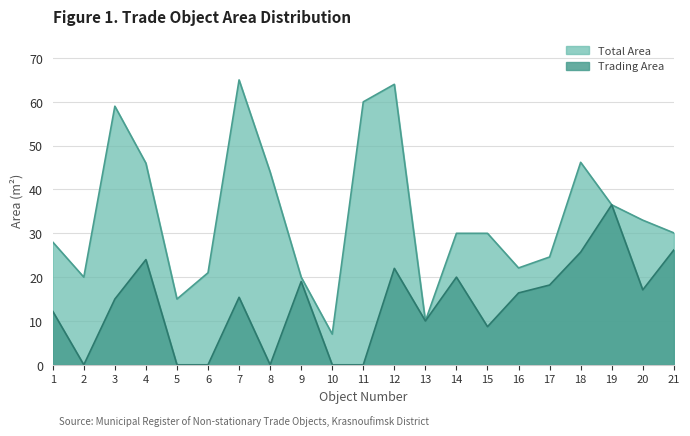

The value of Trading Area at 11 is -20.4. True or false?

False